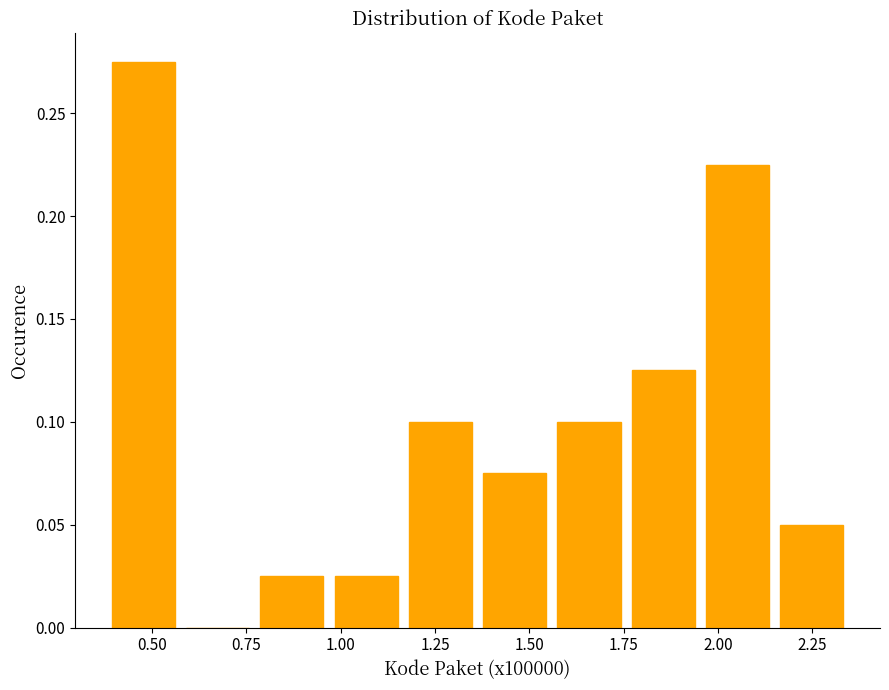

Around what value on the x-axis is the tallest bar? Give the approximate position of its centre, as read against the axis.

0.50